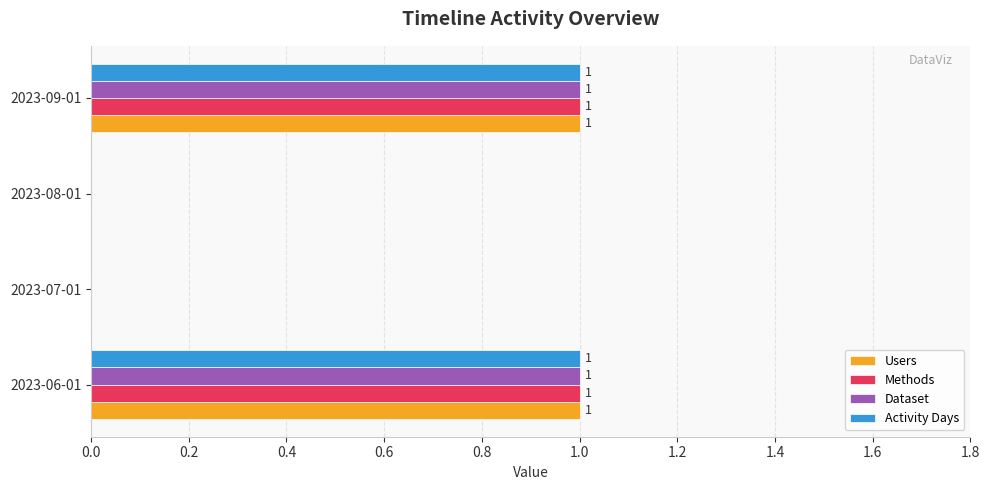

Is the value of Dataset at 2023-06-01 greater than the value of Users at 2023-08-01?

Yes